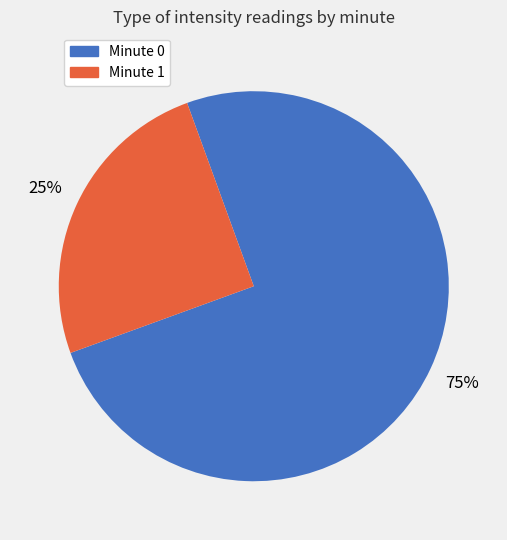

Does any single category account for the majority?

Yes